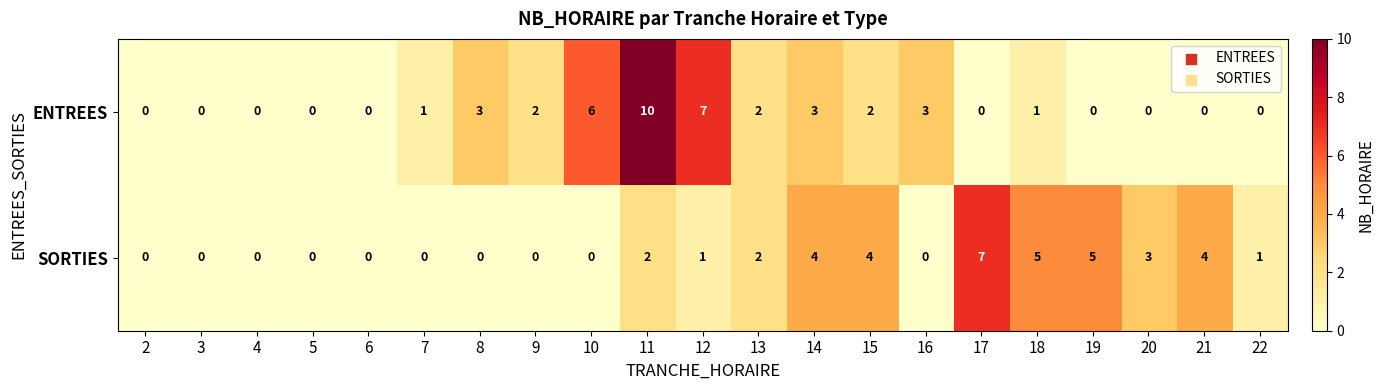

True or false: ENTREES has a value of 3 at 10.

False